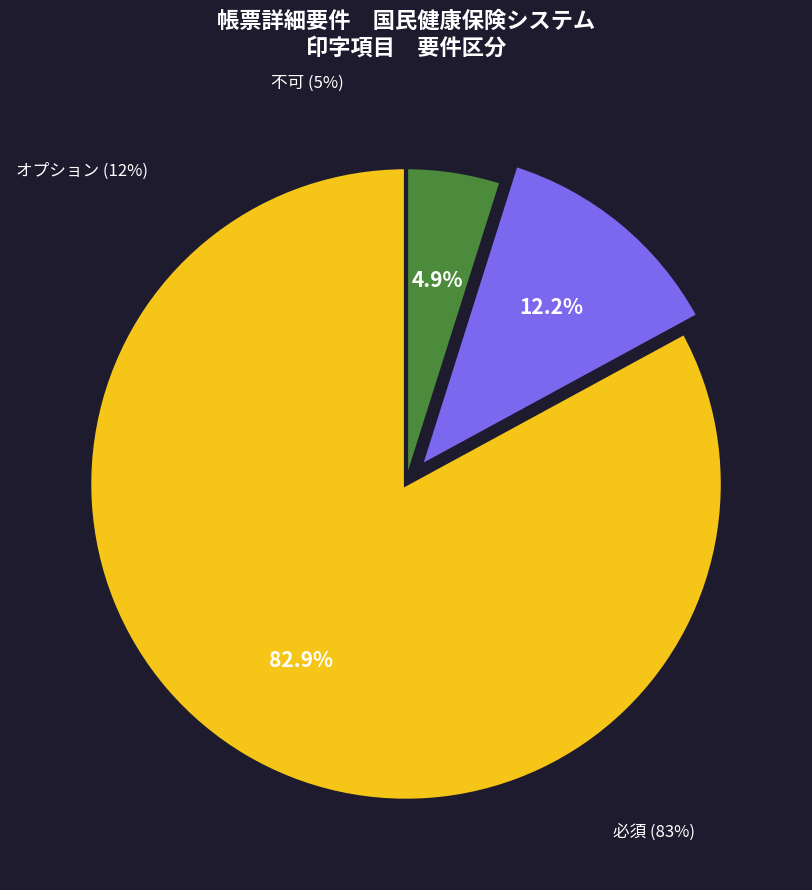

Does 不可 account for over 50% of the chart?

No